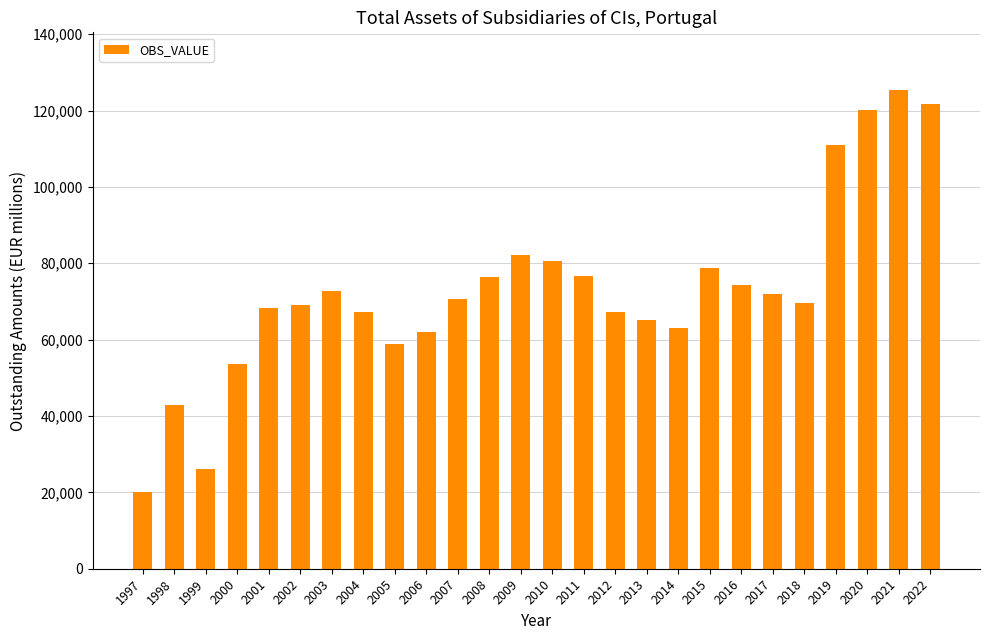

Which label corresponds to the largest value in the chart?

2021